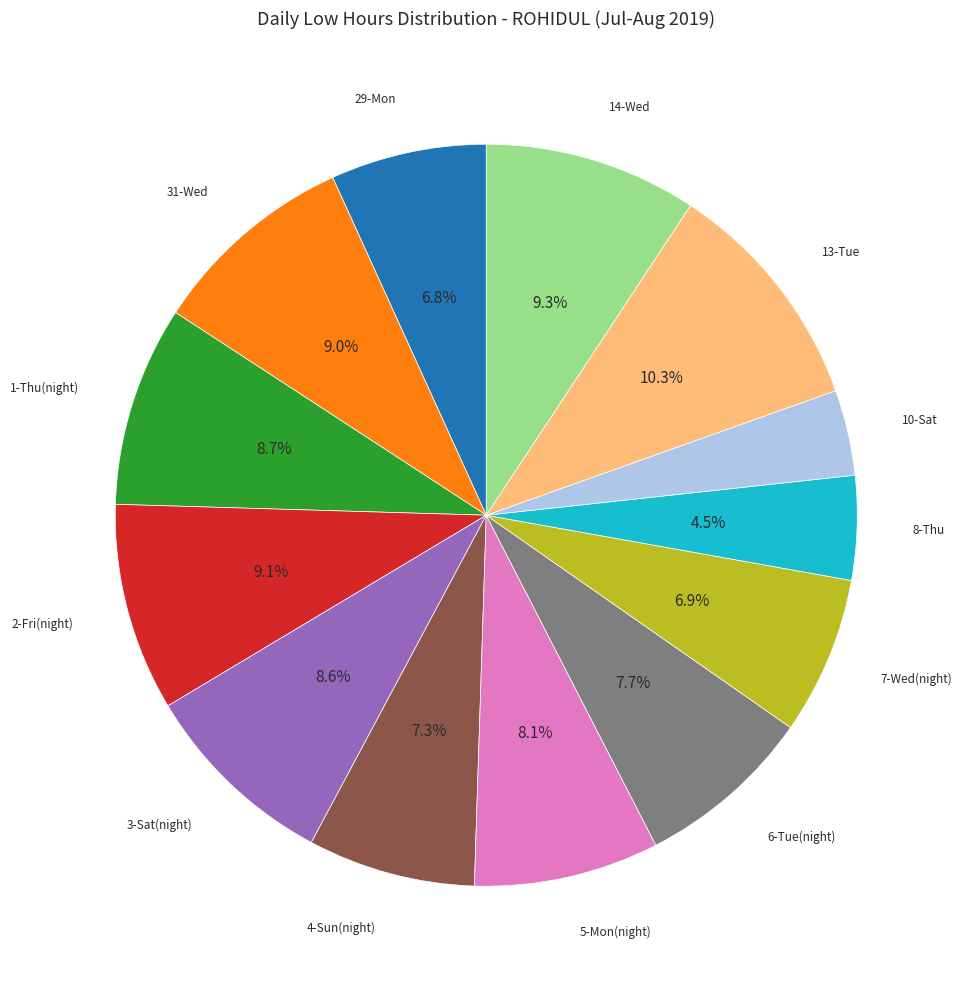

Is there a majority slice in this chart?

No